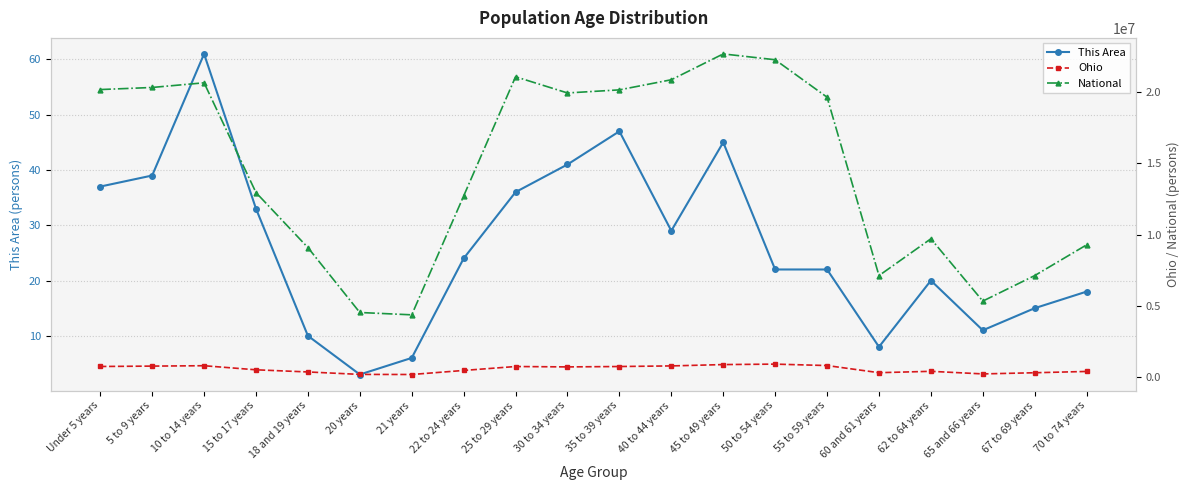

Is this an area chart (filled region under the line)?

No